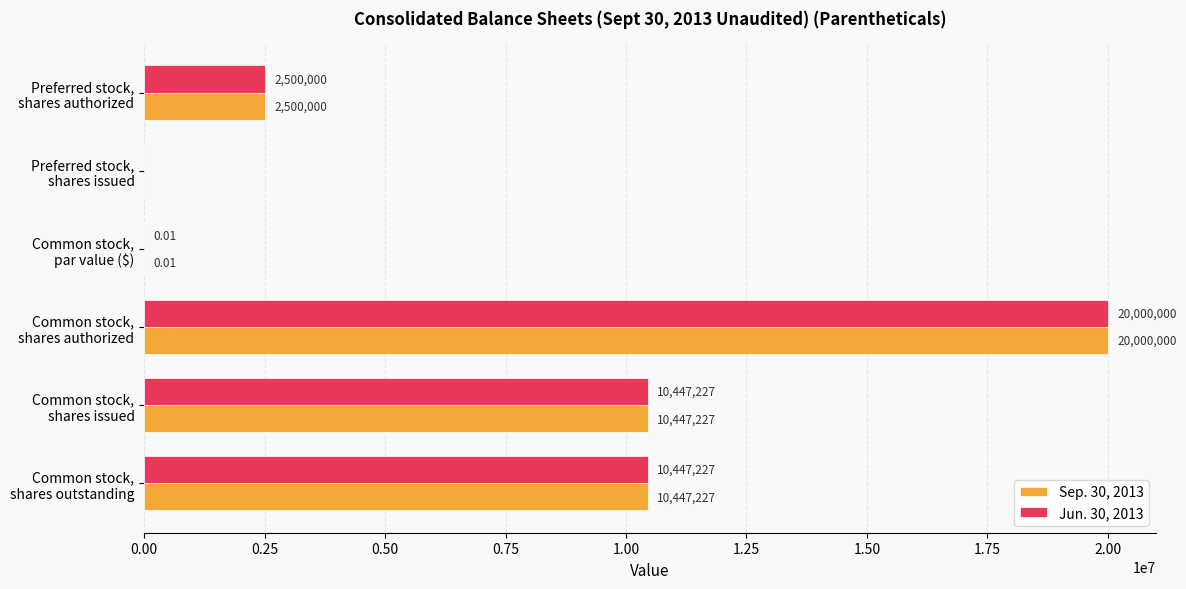

Count the number of data series in this chart.

2